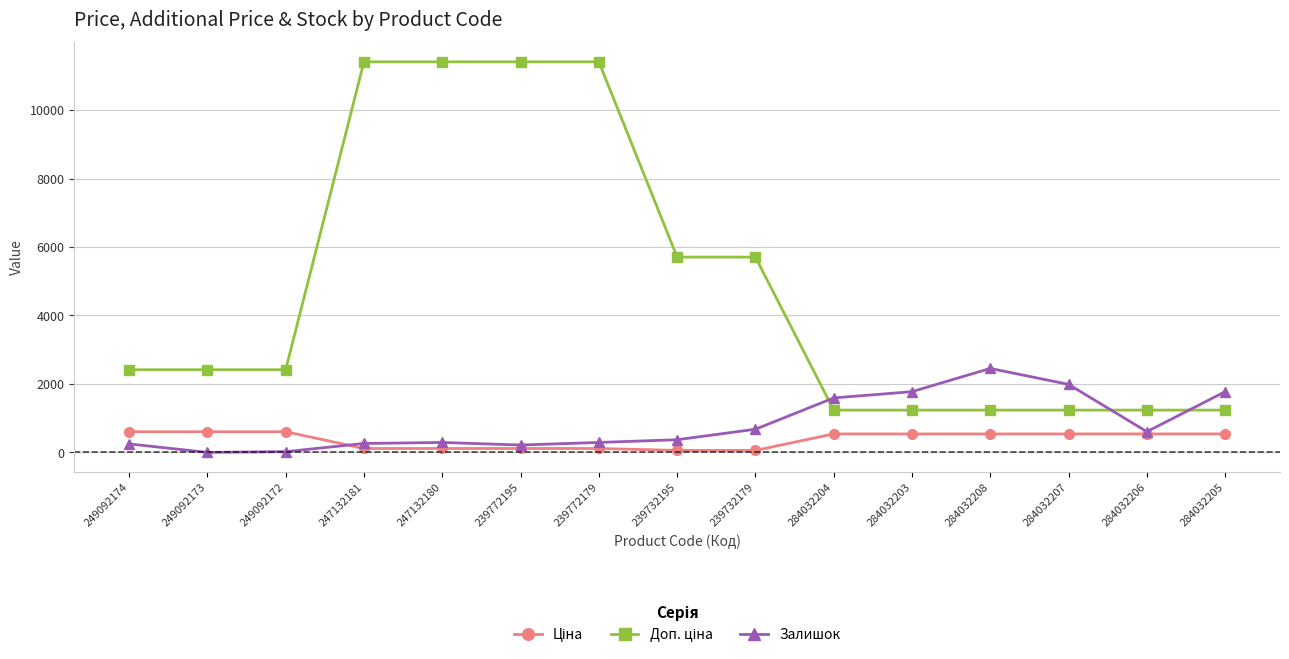

What is the maximum value shown in the chart?

11410.0